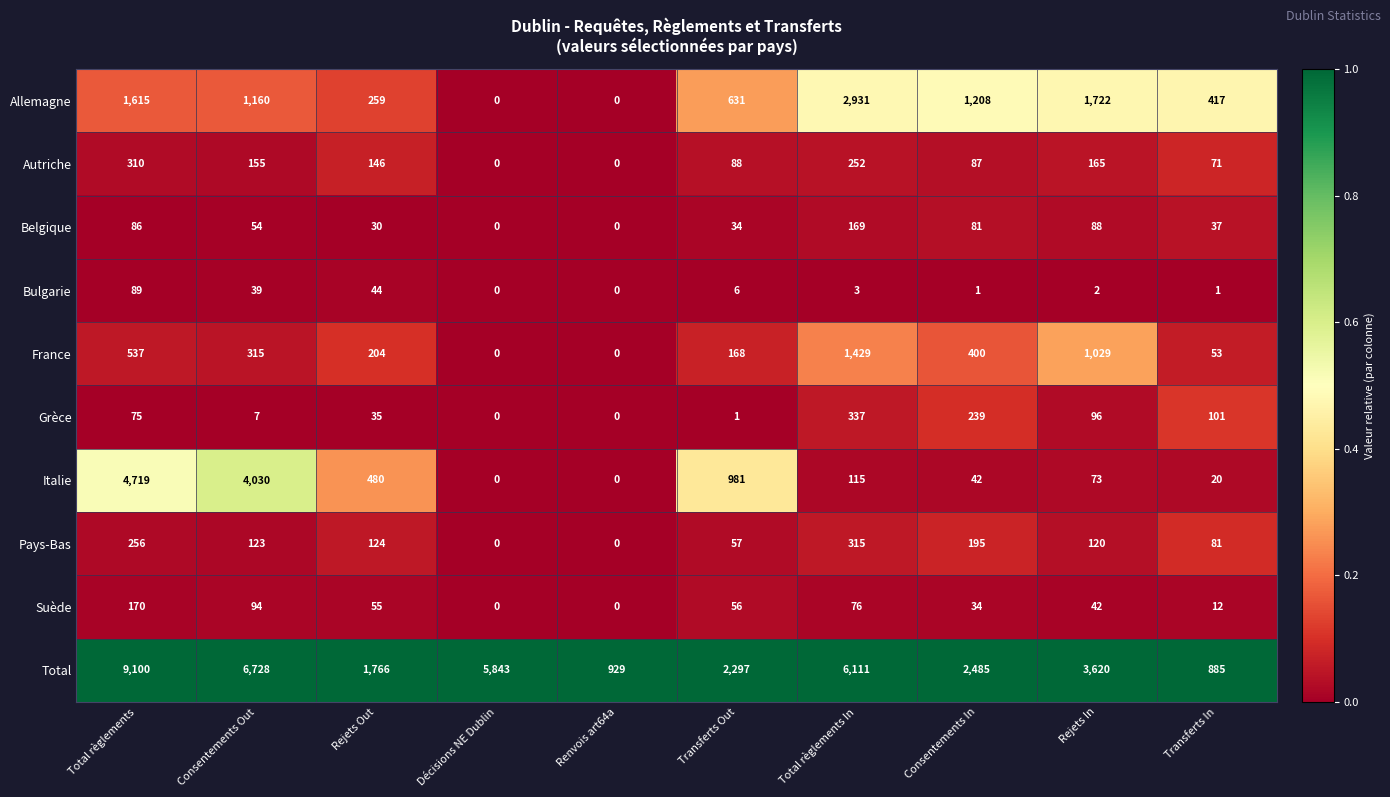

Count the number of categories in the chart.

10